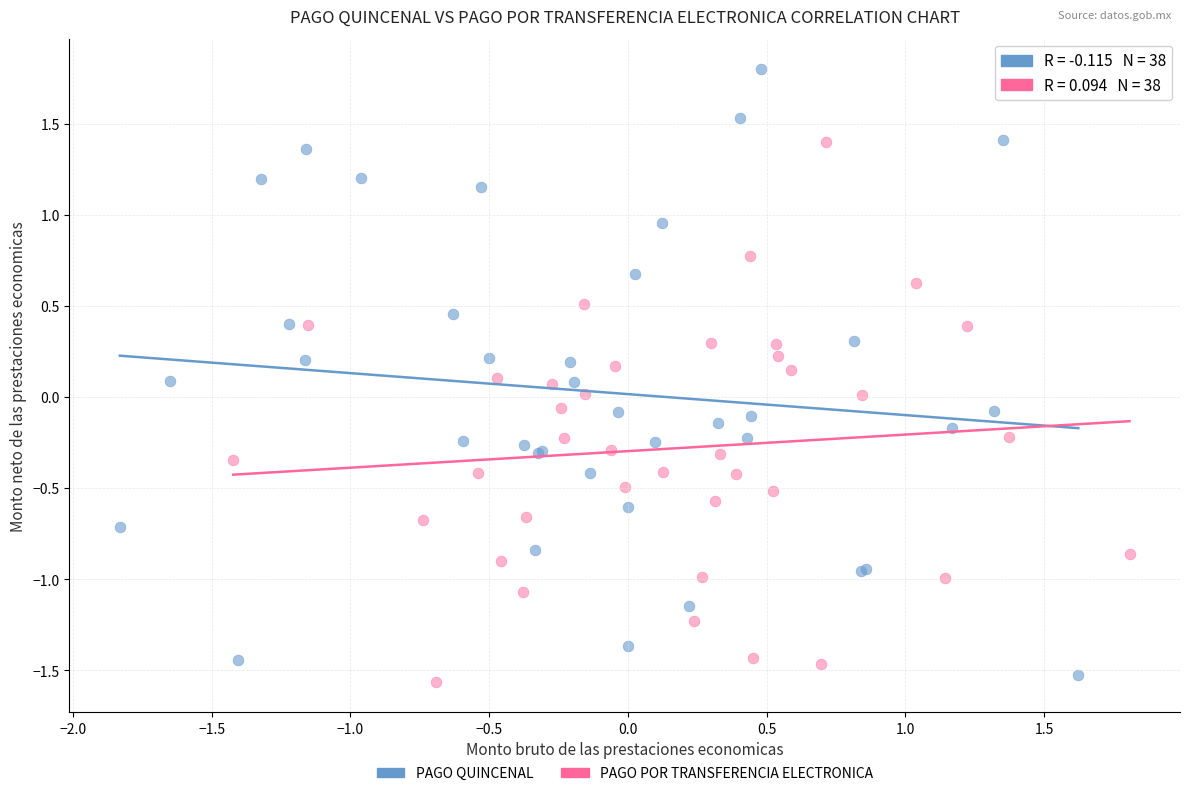

Which series has the largest Y range (max minus min)?

PAGO QUINCENAL